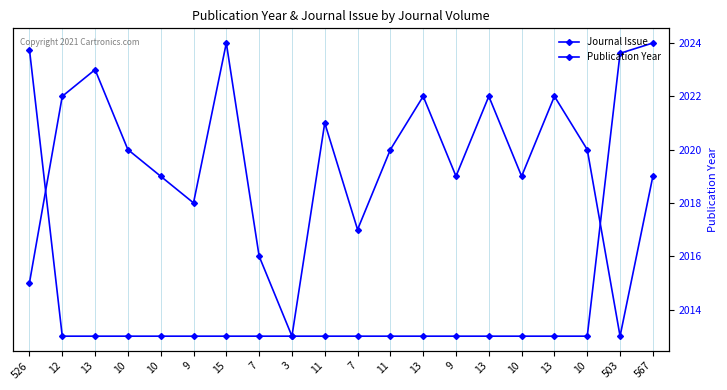

True or false: Publication Year and Journal Issue intersect in this chart.

True